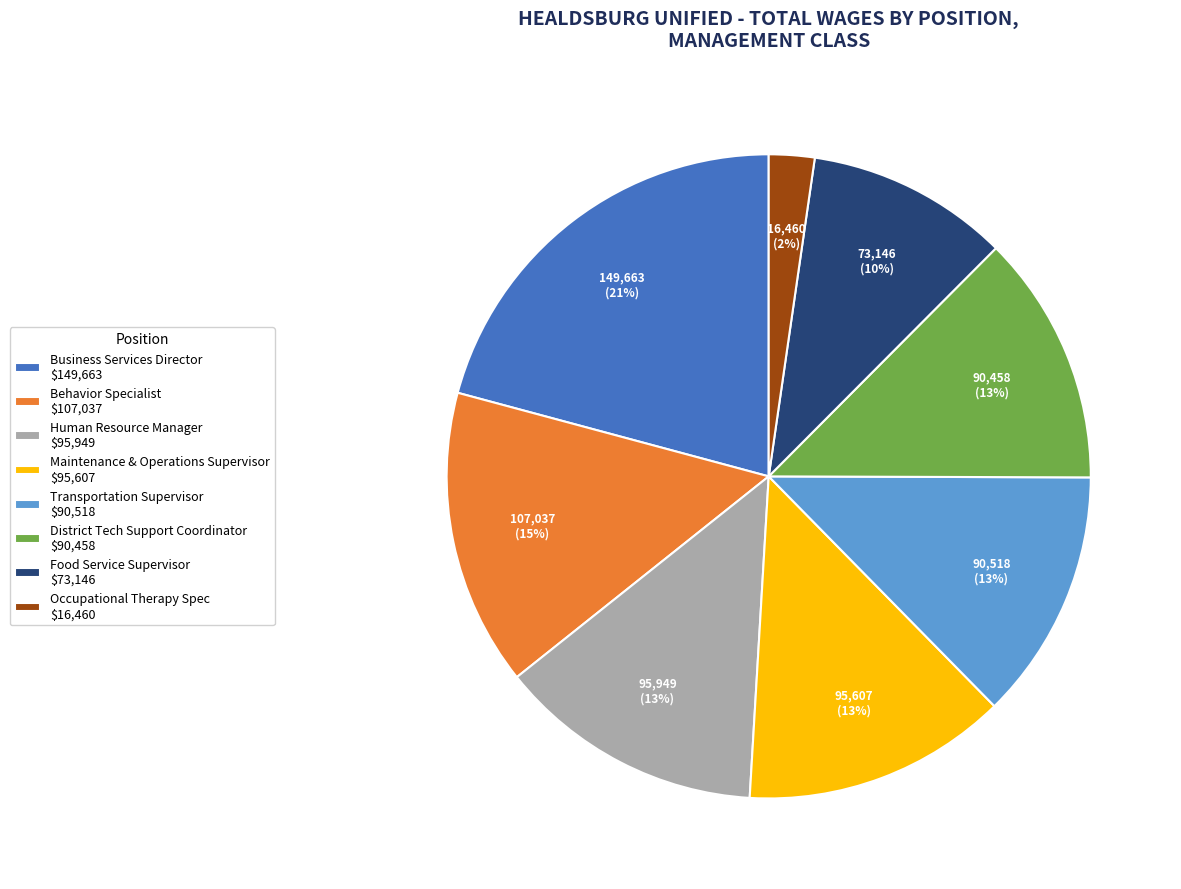

To the nearest percent, what portion does Business Services Director represent?

21%